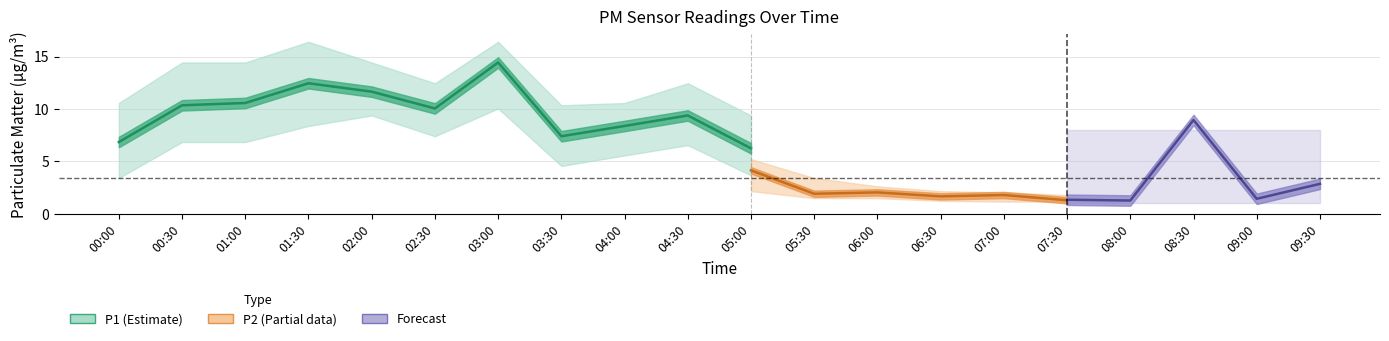

The value of P2 at 02:30 is 6.8. True or false?

False